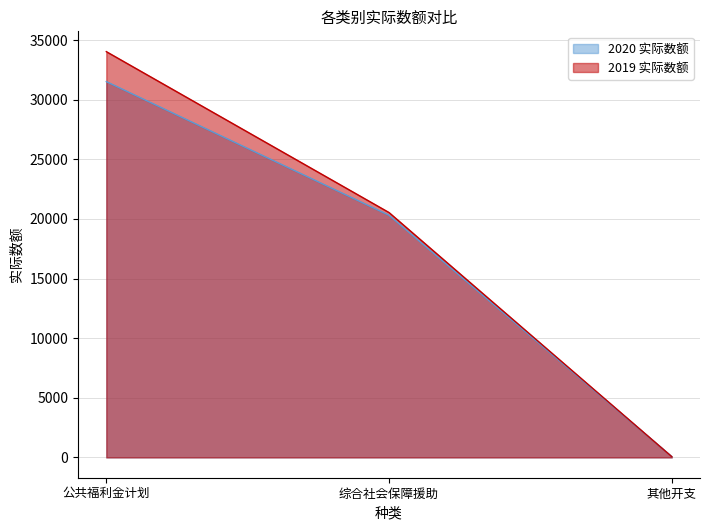

Reading left to right, list all the values displayed in this chart.

2020 实际数额: 公共福利金计划=31513	综合社会保障援助=20305	其他开支=72
2019 实际数额: 公共福利金计划=34027	综合社会保障援助=20535	其他开支=67